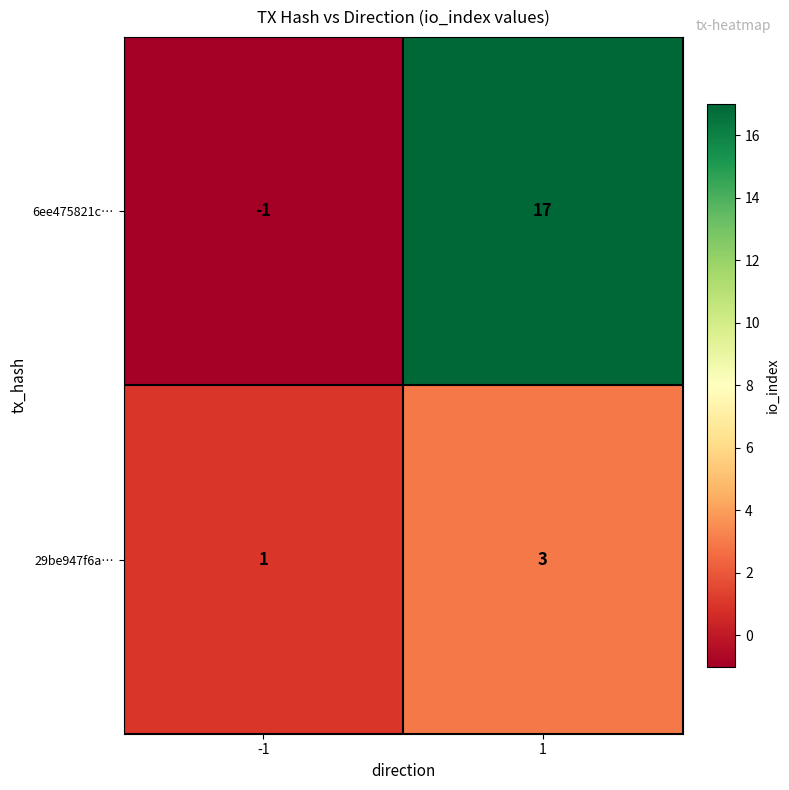

The value of 29be947f6a… at -1 is 1. True or false?

True